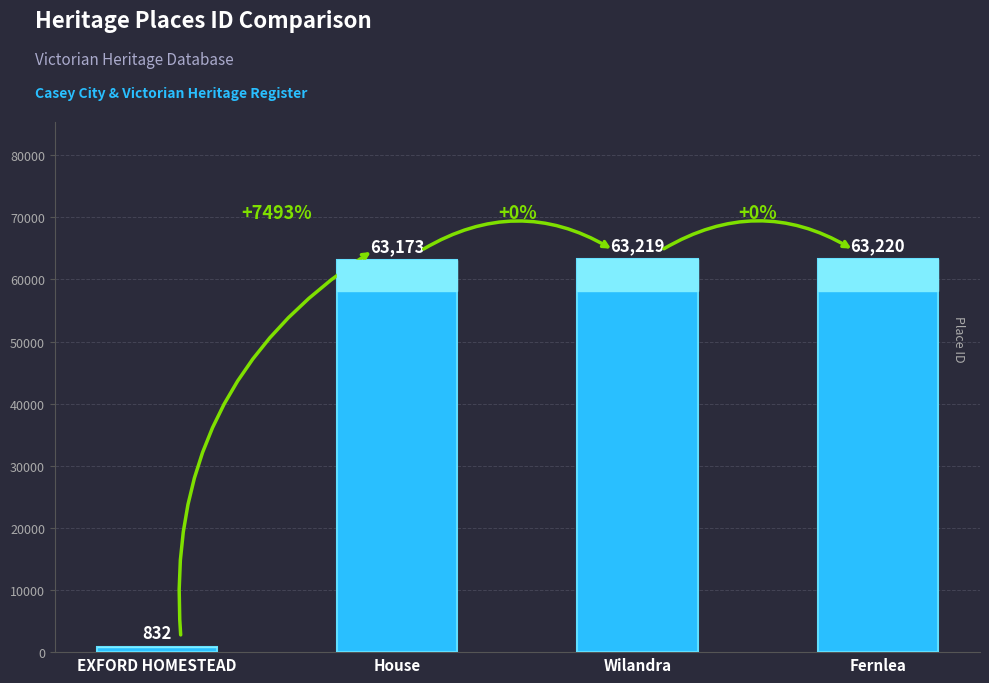

Reading left to right, list all the values displayed in this chart.

832	63173	63219	63220